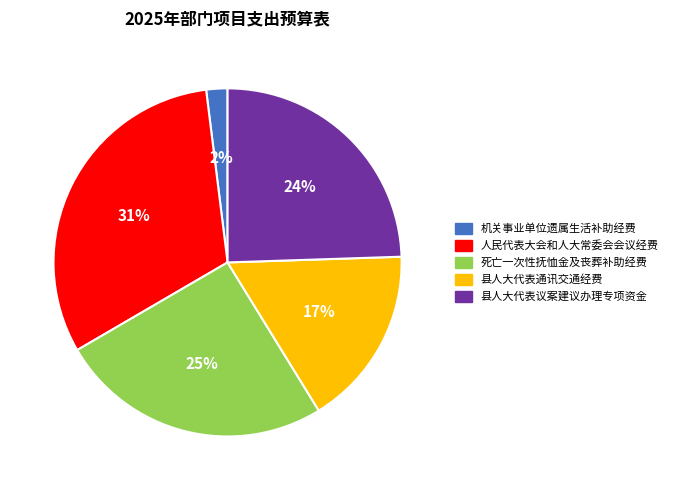

Do 机关事业单位遗属生活补助经费 and 死亡一次性抚恤金及丧葬补助经费 together represent more than half of the pie?

No